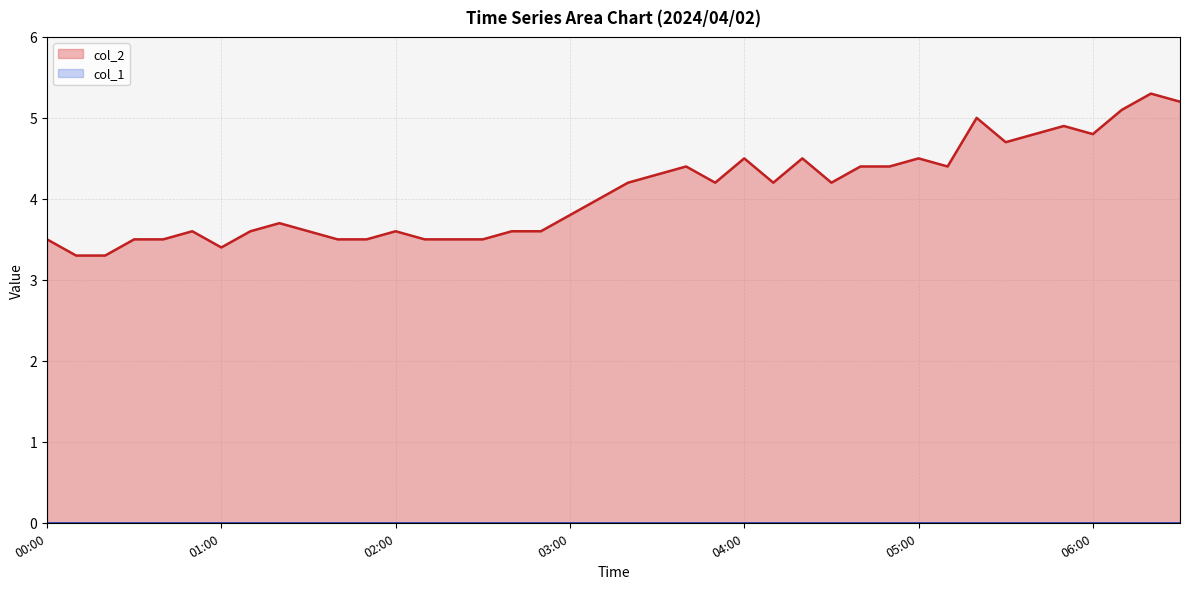

At which label does the data first exceed 4?

03:20